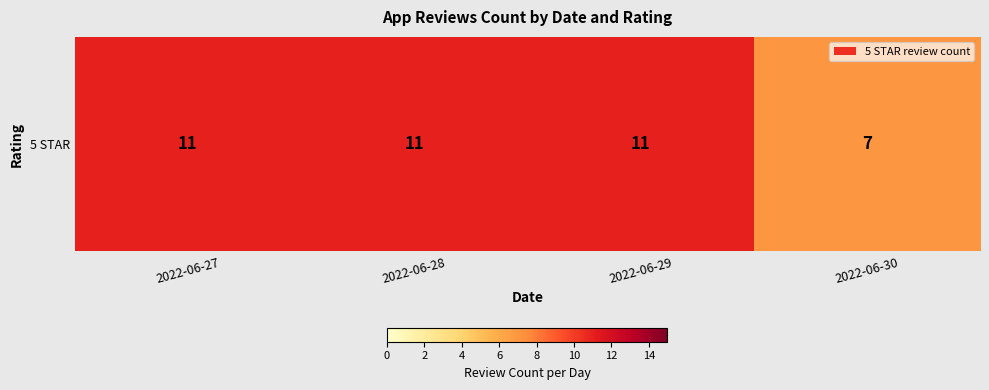

Approximately how many times larger is the value at 2022-06-27 compared to 2022-06-30?

1.6